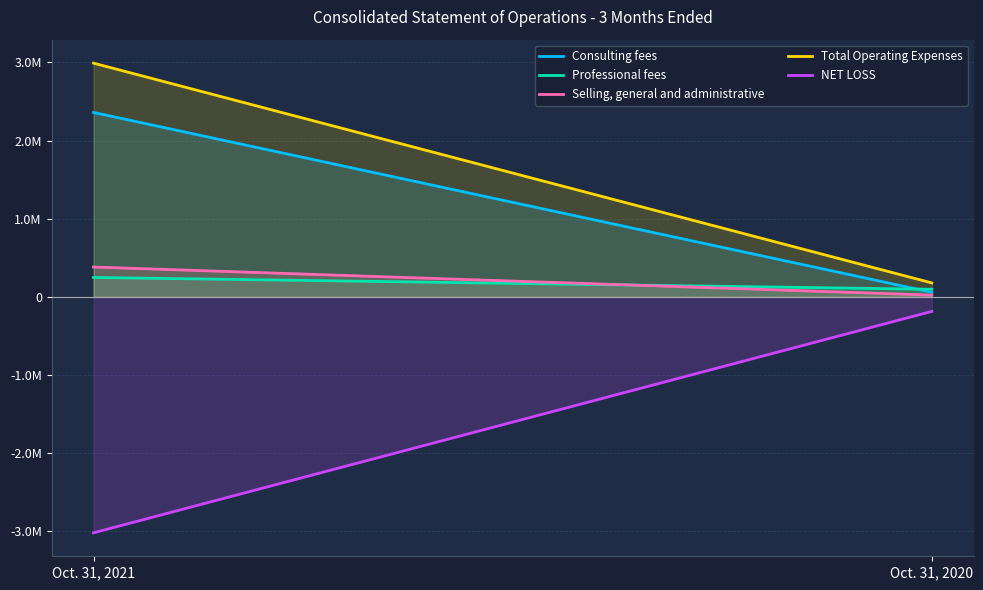

What is the value of the NET LOSS point at the 1st from the left?

-3018763